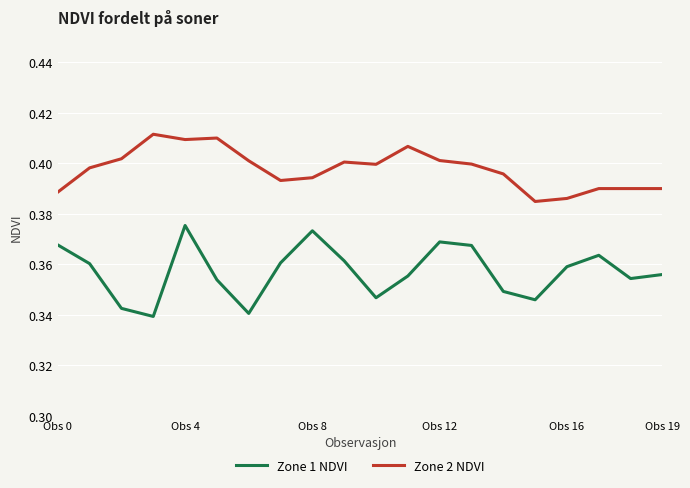

True or false: Zone 2 NDVI and Zone 1 NDVI intersect in this chart.

False